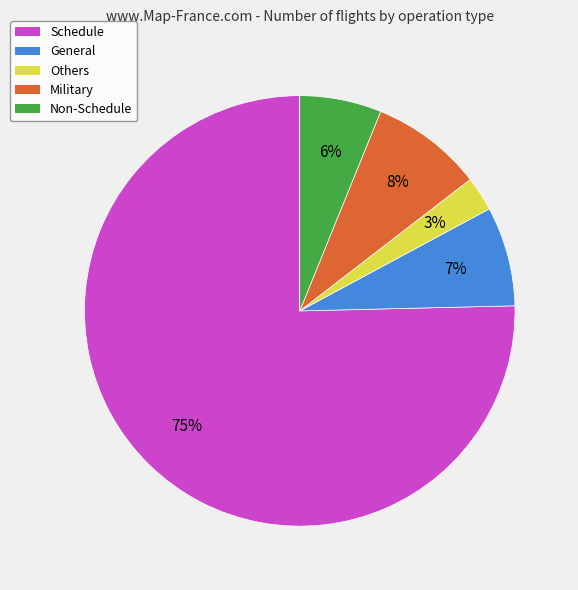

What percentage is the Others slice, to the nearest percent?

3%